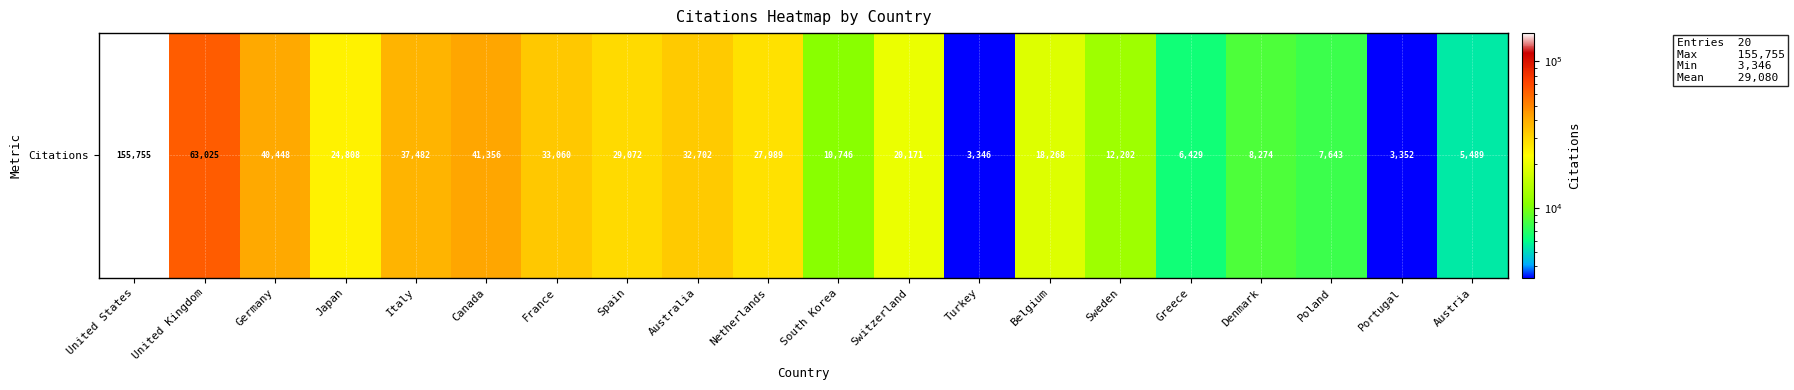

Which label corresponds to the largest value in the chart?

United States